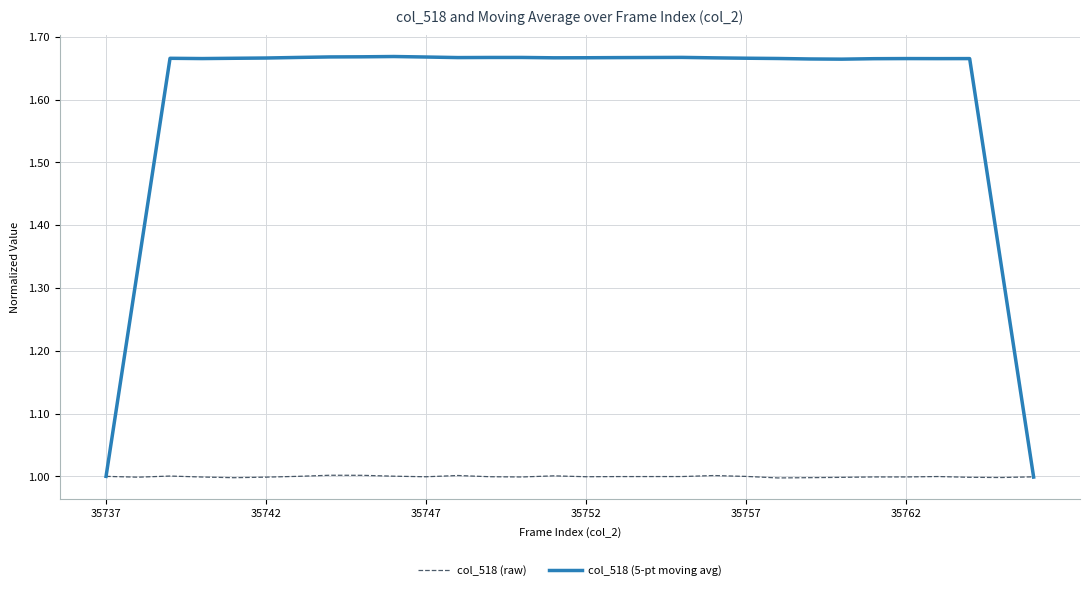

Which series has the largest range (max minus min)?

col_518 (5-pt moving avg)